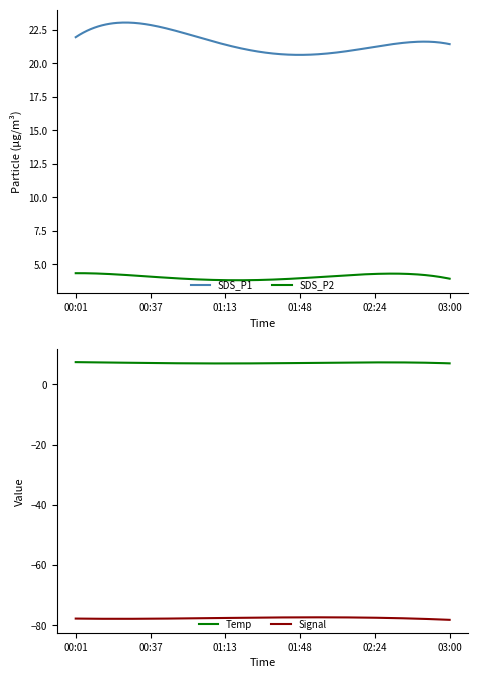

What value does the Temp series have at 01:25?

6.9